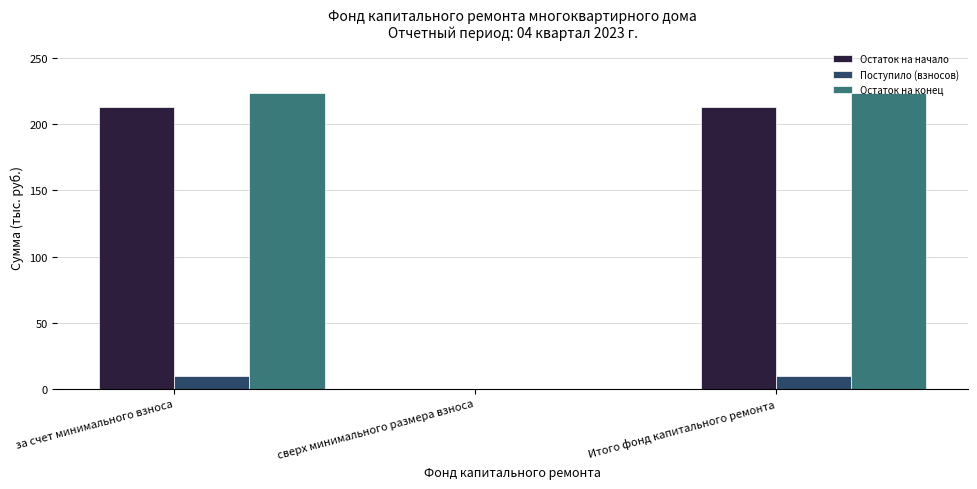

How many categories are shown in the chart?

3